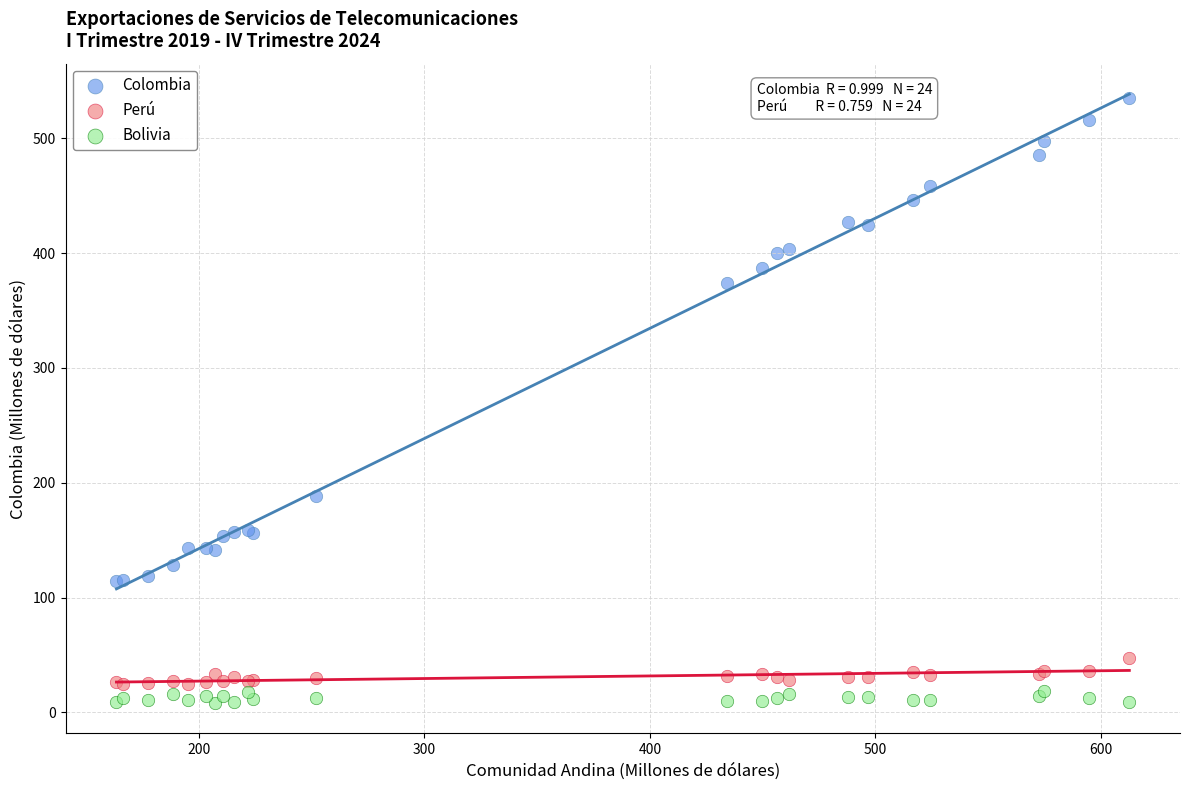

Which series has the largest Y range (max minus min)?

Colombia